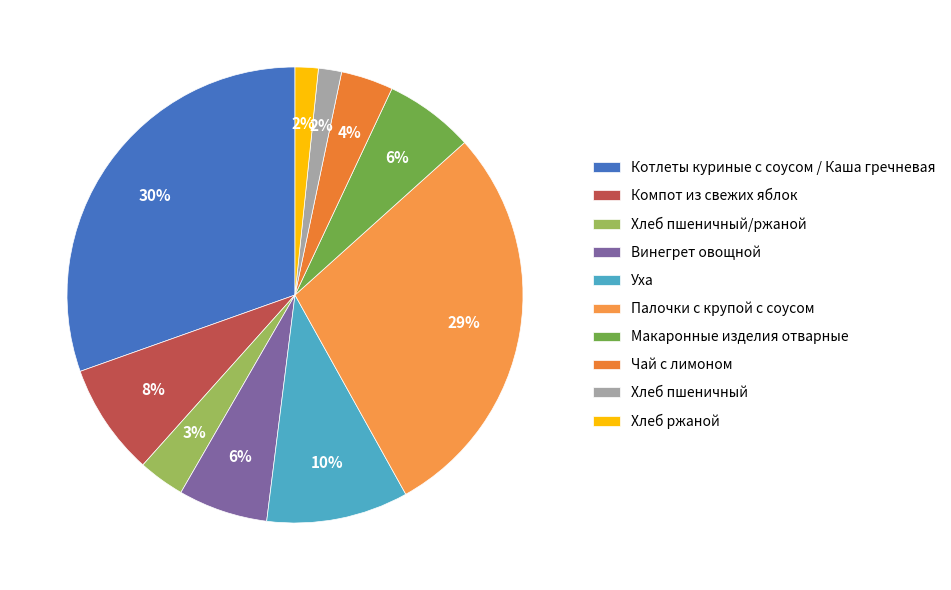

Which category has the biggest portion of the pie?

Котлеты куриные с соусом / Каша гречневая